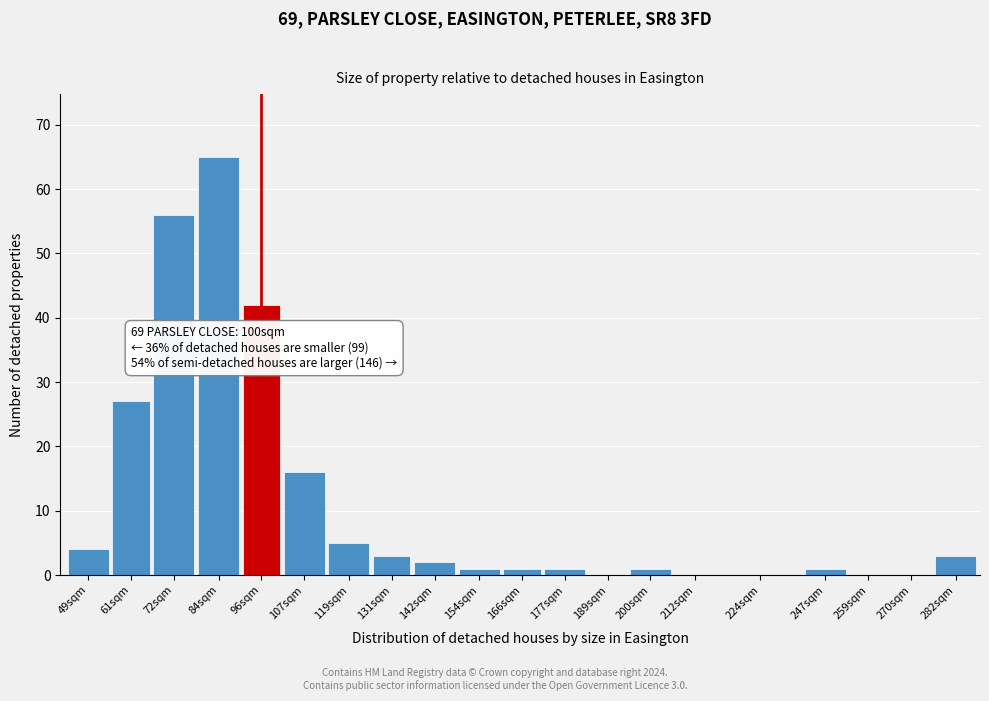

Reading left to right, what are all the values shown in this chart?

49sqm=4	61sqm=27	72sqm=56	84sqm=65	96sqm=42	107sqm=16	119sqm=5	131sqm=3	142sqm=2	154sqm=1	166sqm=1	177sqm=1	189sqm=0	200sqm=1	212sqm=0	224sqm=0	247sqm=1	259sqm=0	270sqm=0	282sqm=3